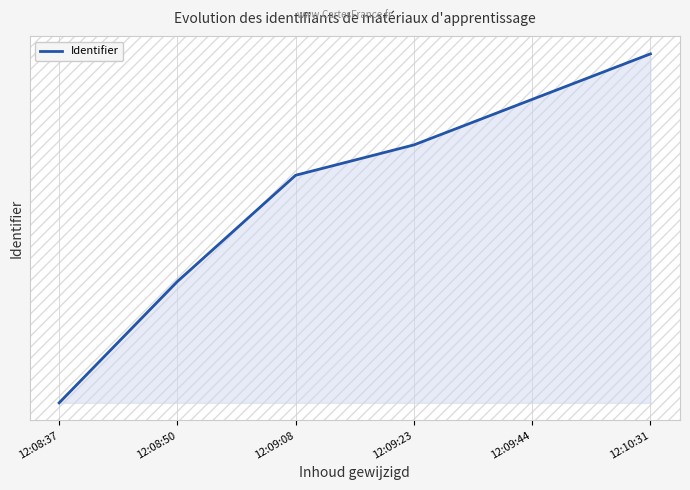

What is the label of the 1st point from the right?

12:10:31